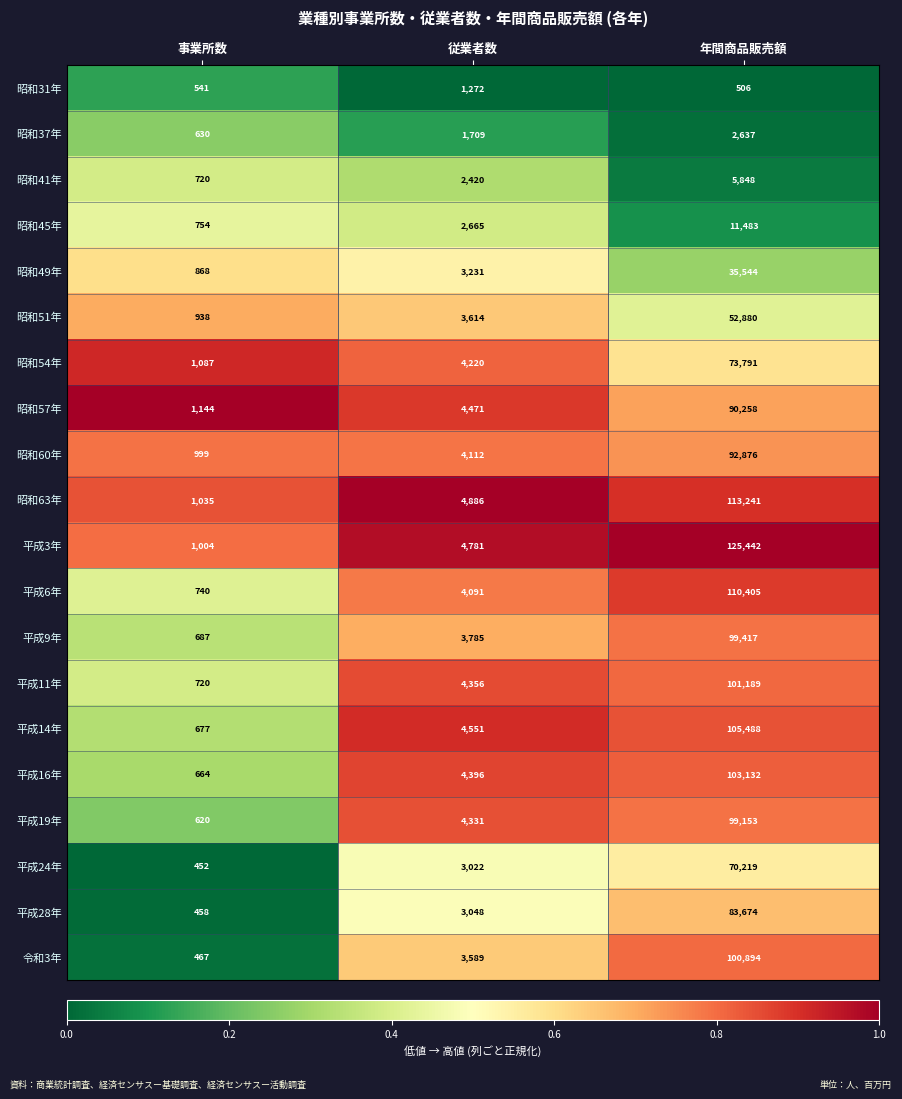

List the labels in order of 平成28年 value, smallest first.

事業所数, 従業者数, 年間商品販売額